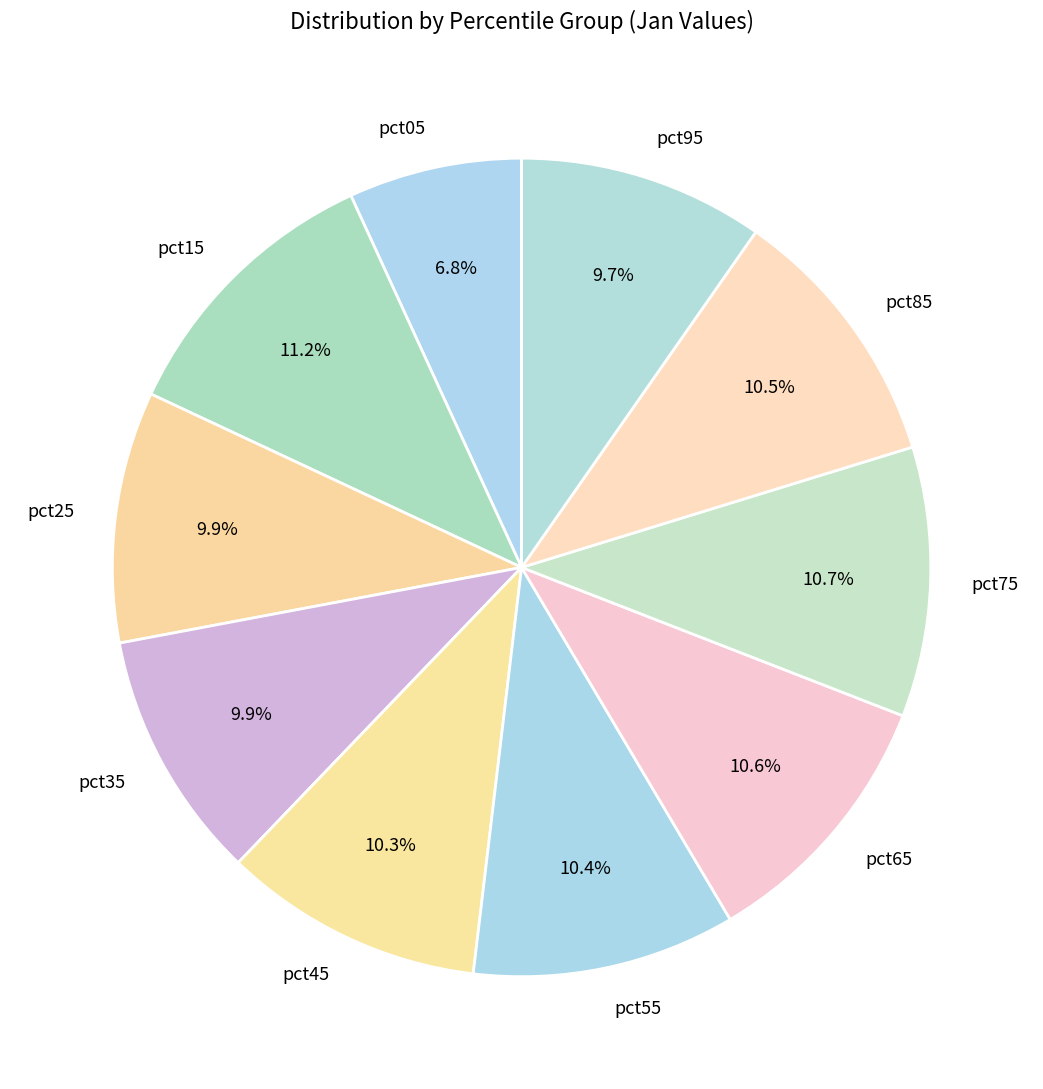

To the nearest percent, what is the average slice percentage?

10%